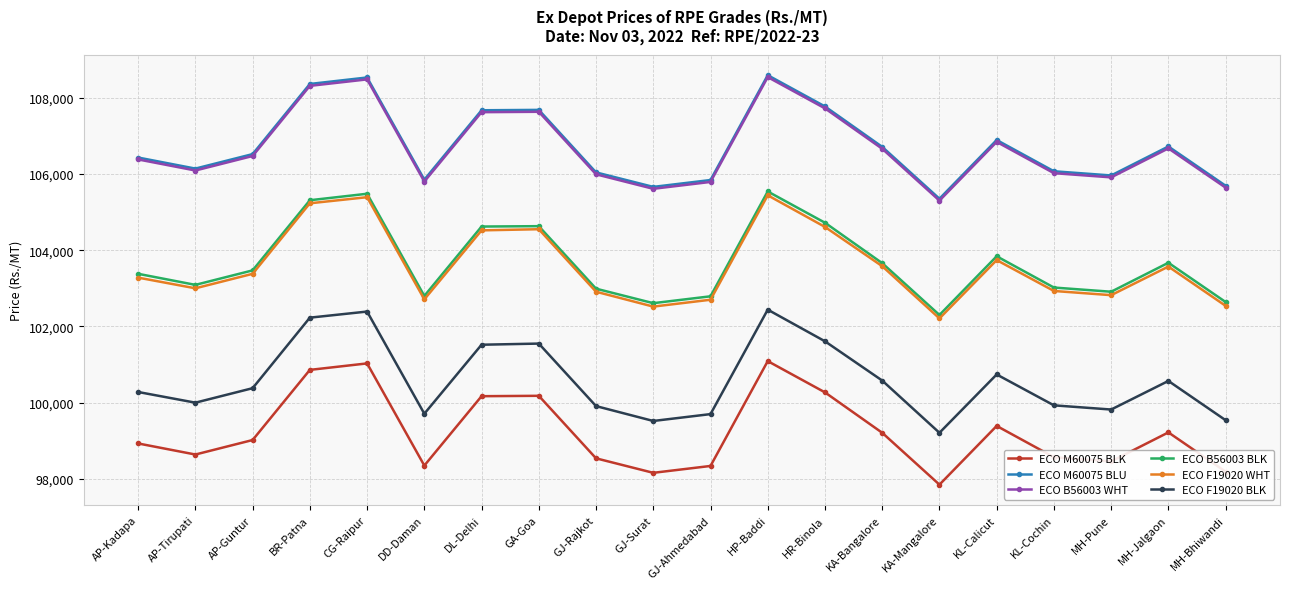

Where is the first local maximum for ECO F19020 BLK?

CG-Raipur